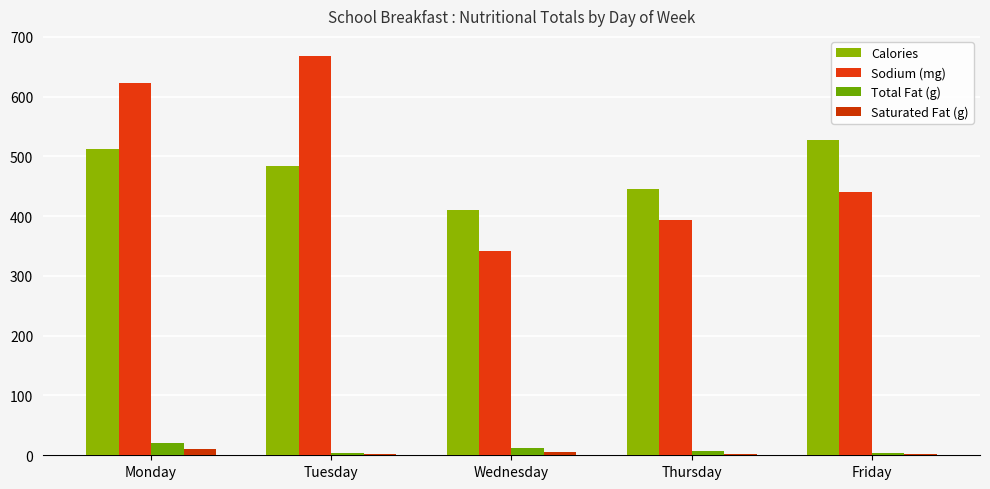

Which series changed the most between Tuesday and Wednesday?

Sodium (mg)